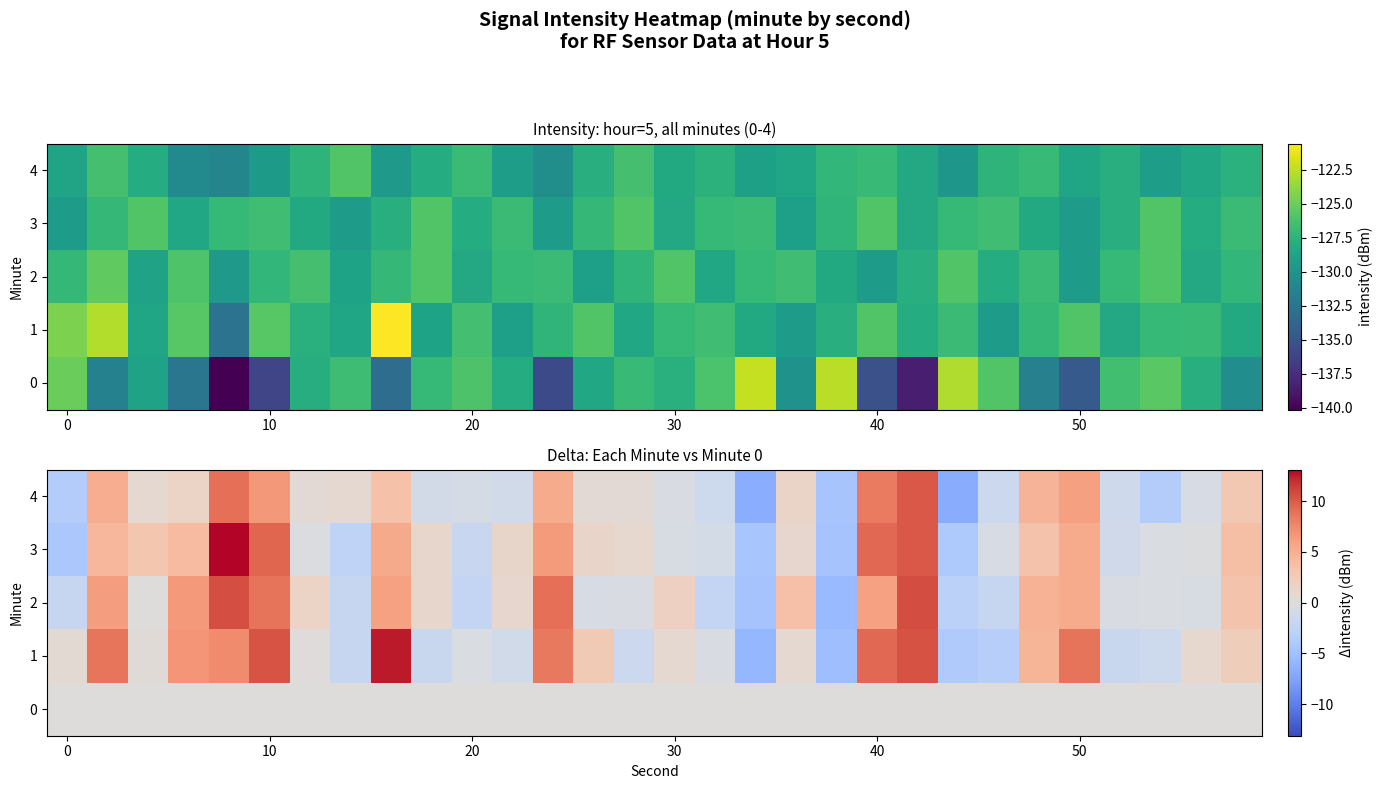

What is the maximum value for 3?

13.1